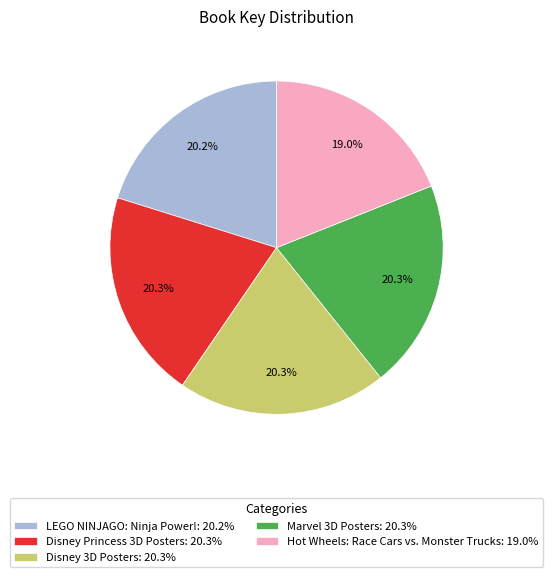

Combined, do Disney 3D Posters and Disney Princess 3D Posters account for over 50%?

No